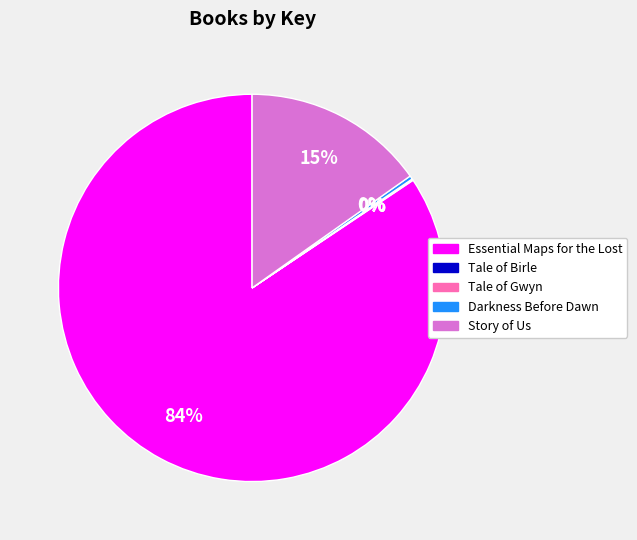

To the nearest percent, what percentage of the pie is Story of Us?

15%